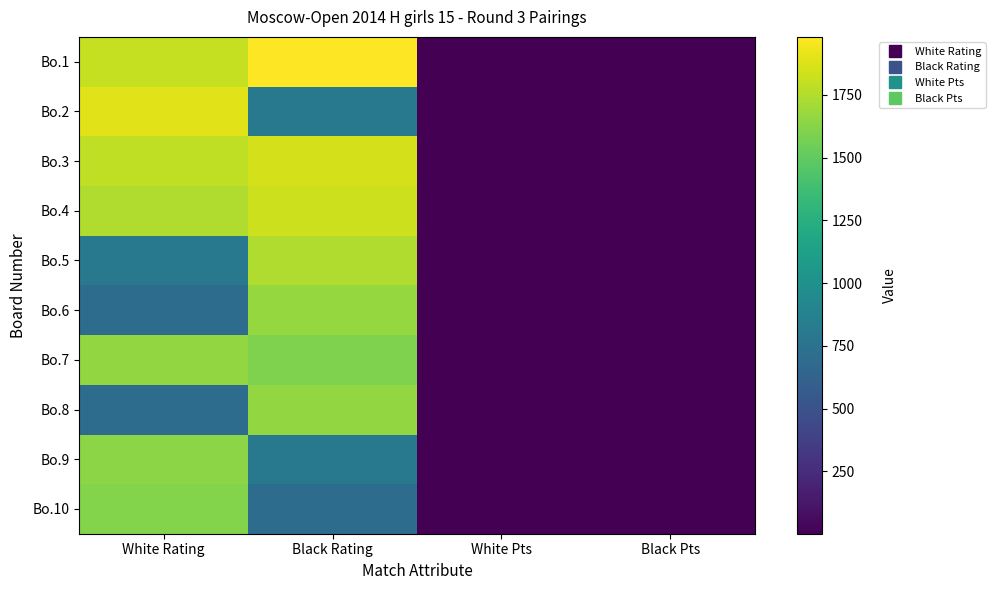

What is the total value across all series at White Rating?

14346